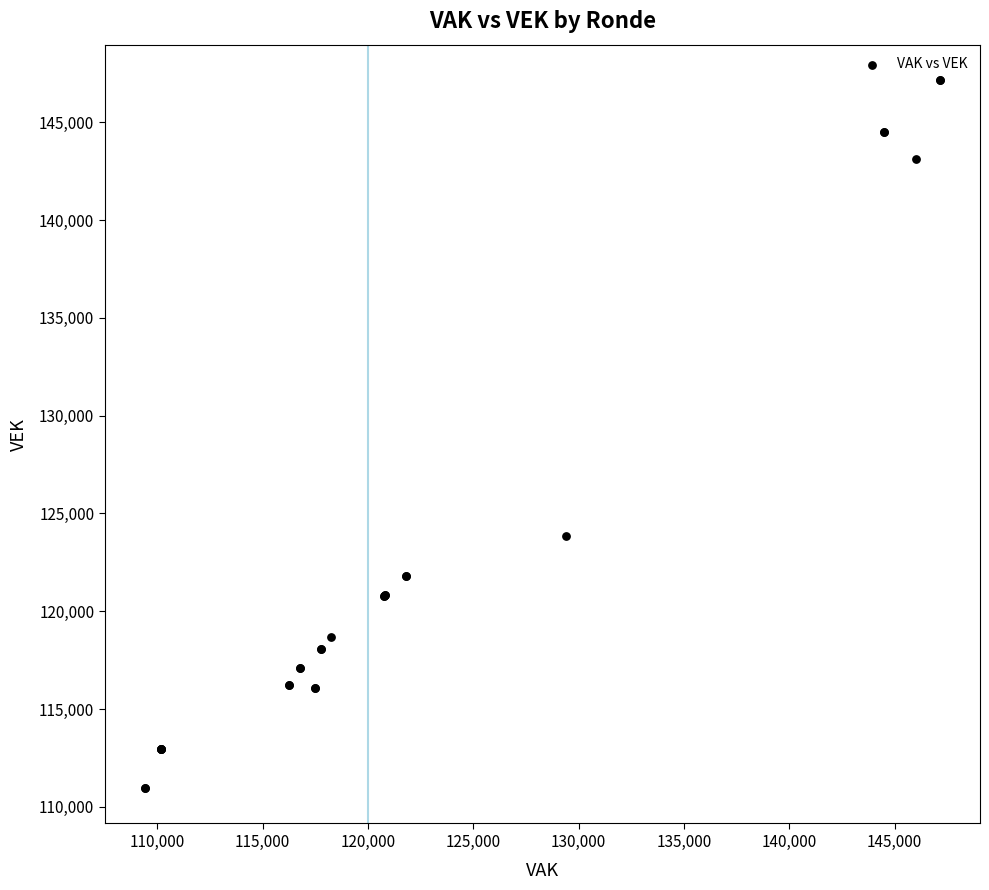

What Y value in the scatter plot is closest to 129057?

123842